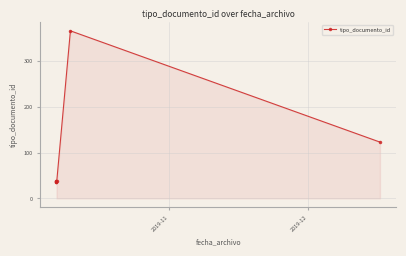

The chart shows a value of 240 at 5. True or false?

False